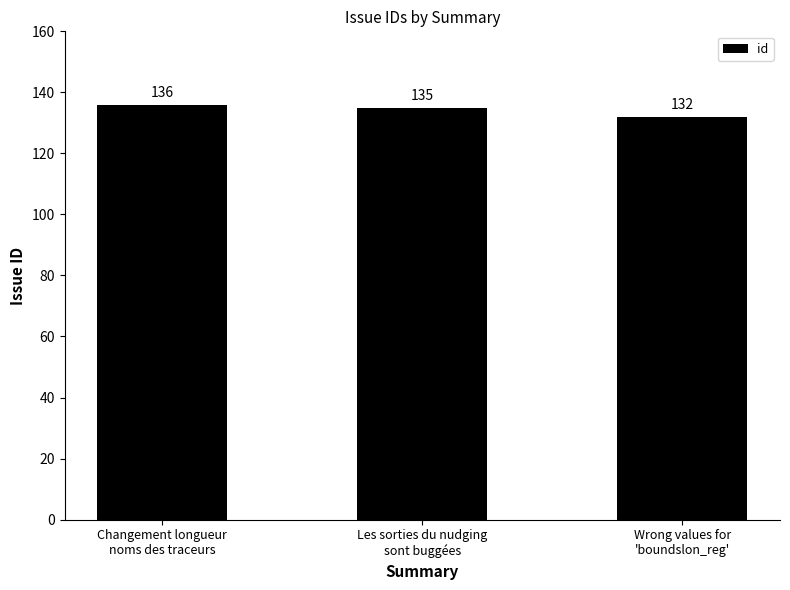

What is the maximum value shown in the chart?

136